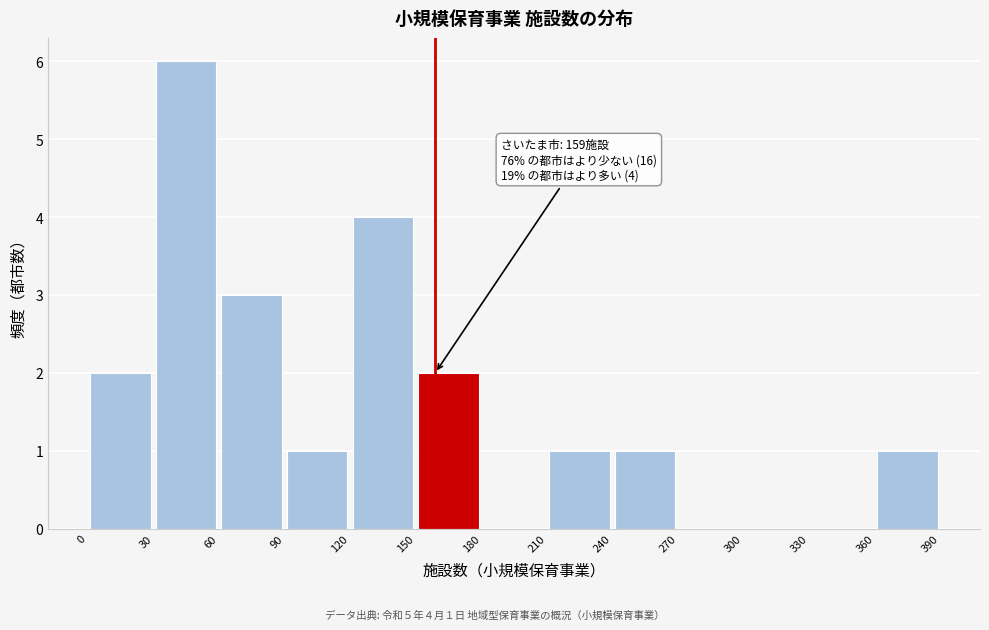

Over which range of the x-axis is the bar tallest?

30 to 60